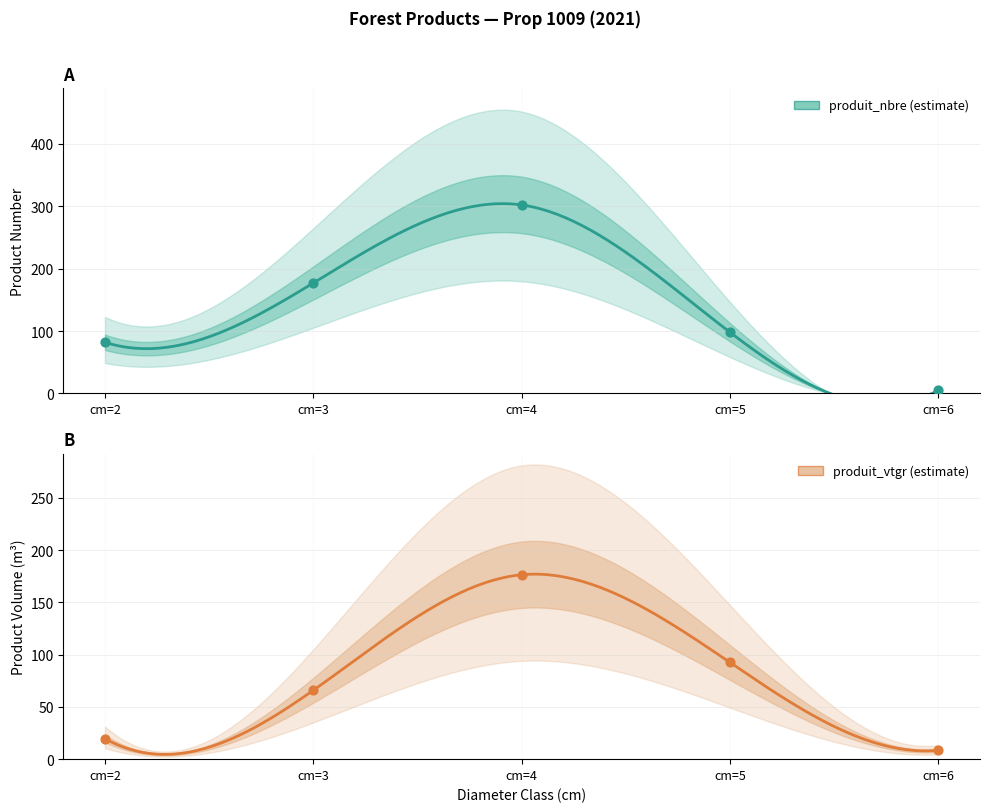

At which category is the sum across all series the highest?

cm=4